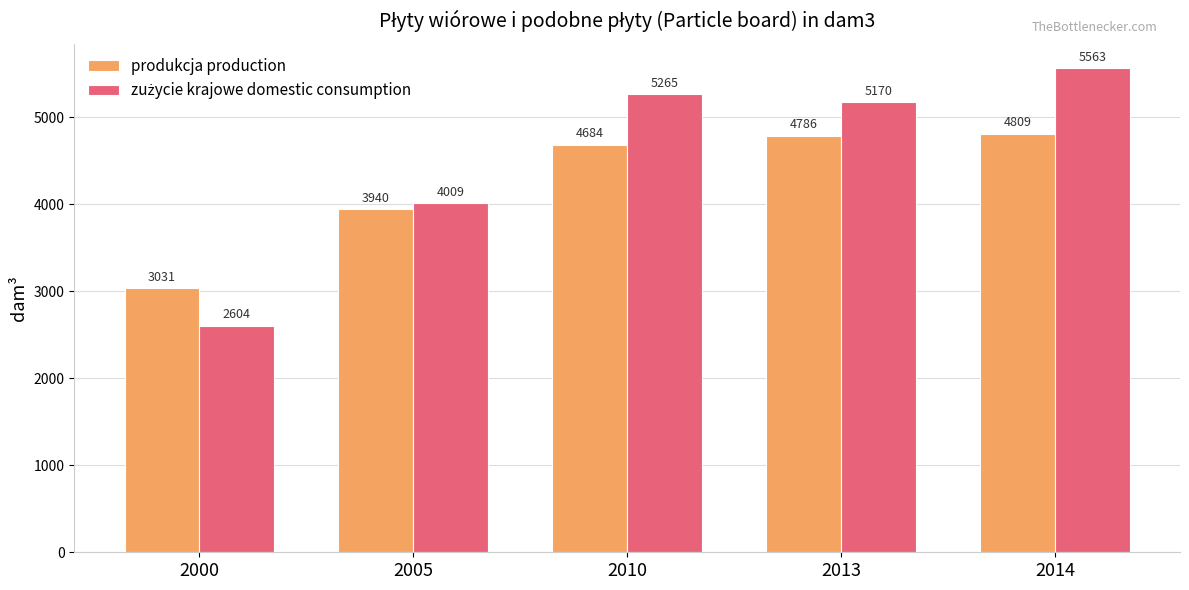

At which category is the sum across all series the highest?

2014